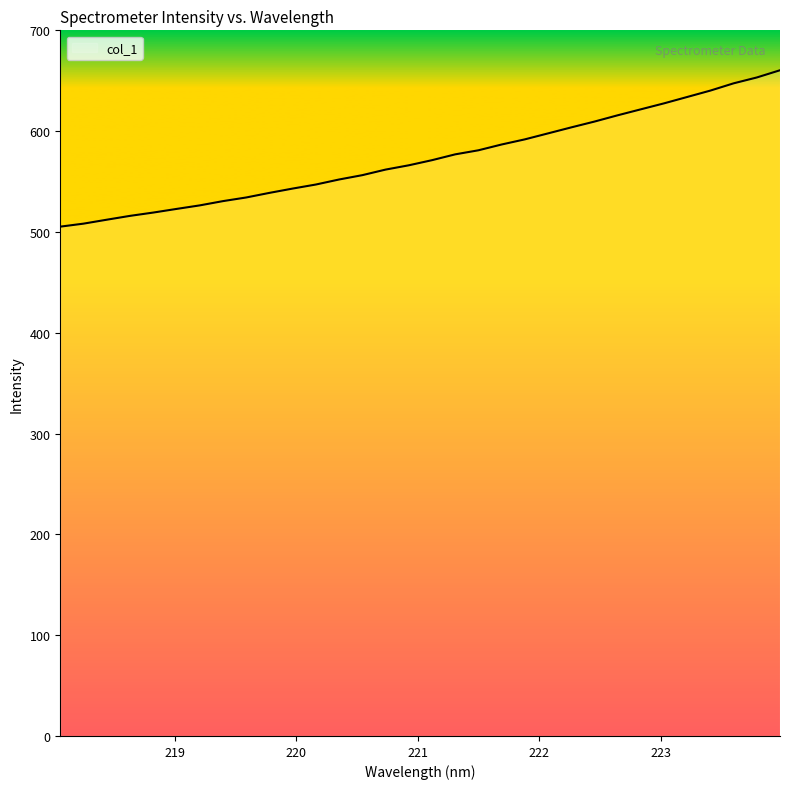

What is the greatest value displayed?

660.4